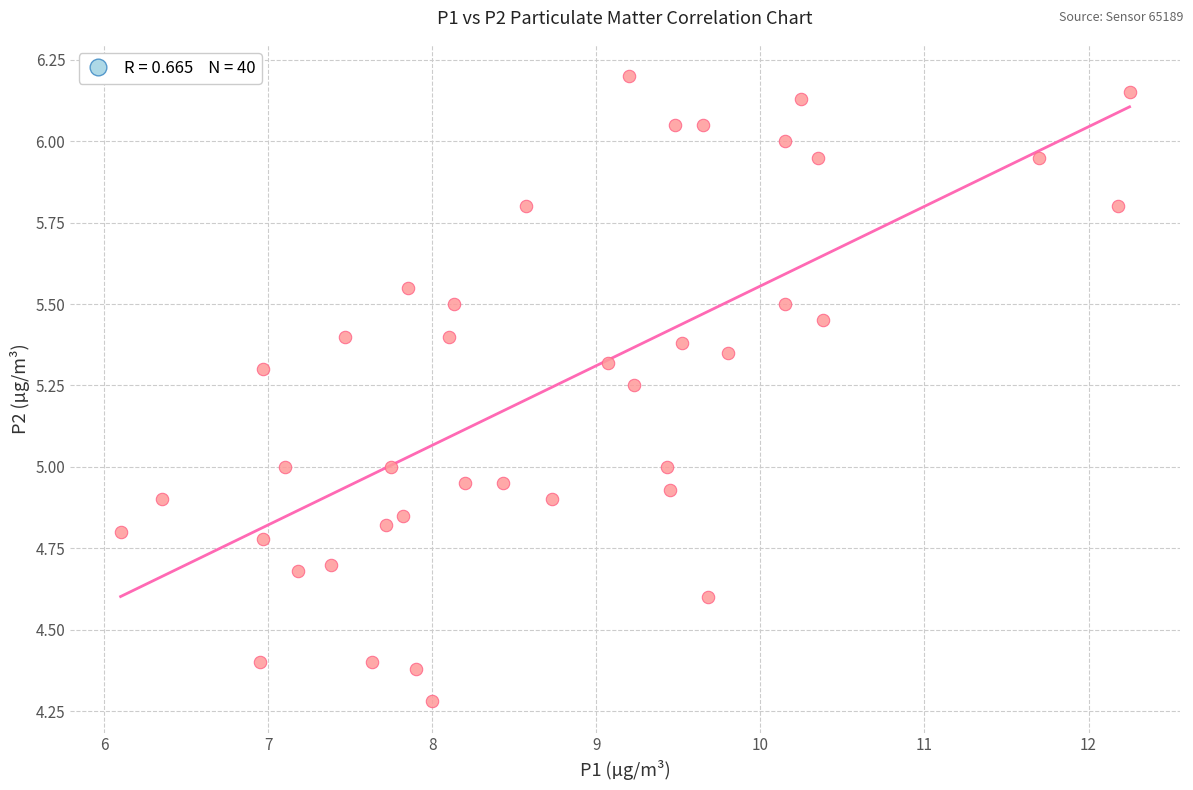

What is the range of Y values (max minus min)?

1.9